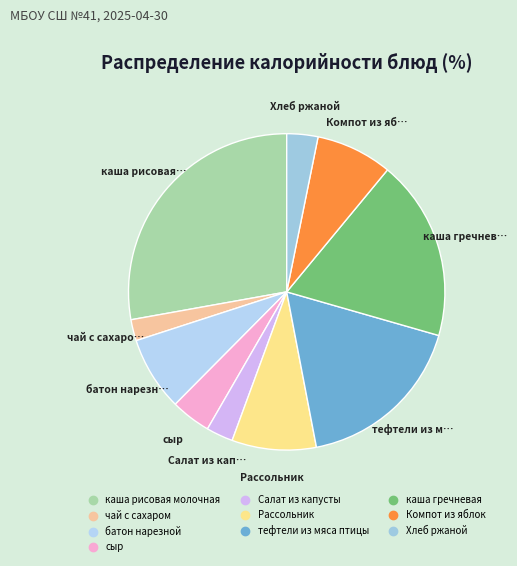

How many slices are in this pie chart?

10